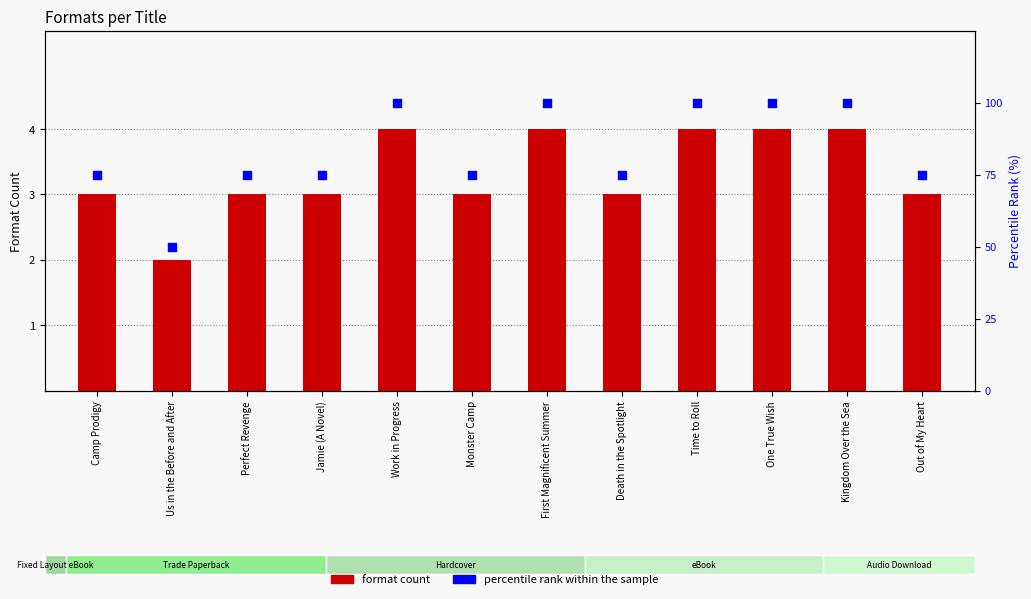

At which category is the sum across all series the highest?

Work in Progress